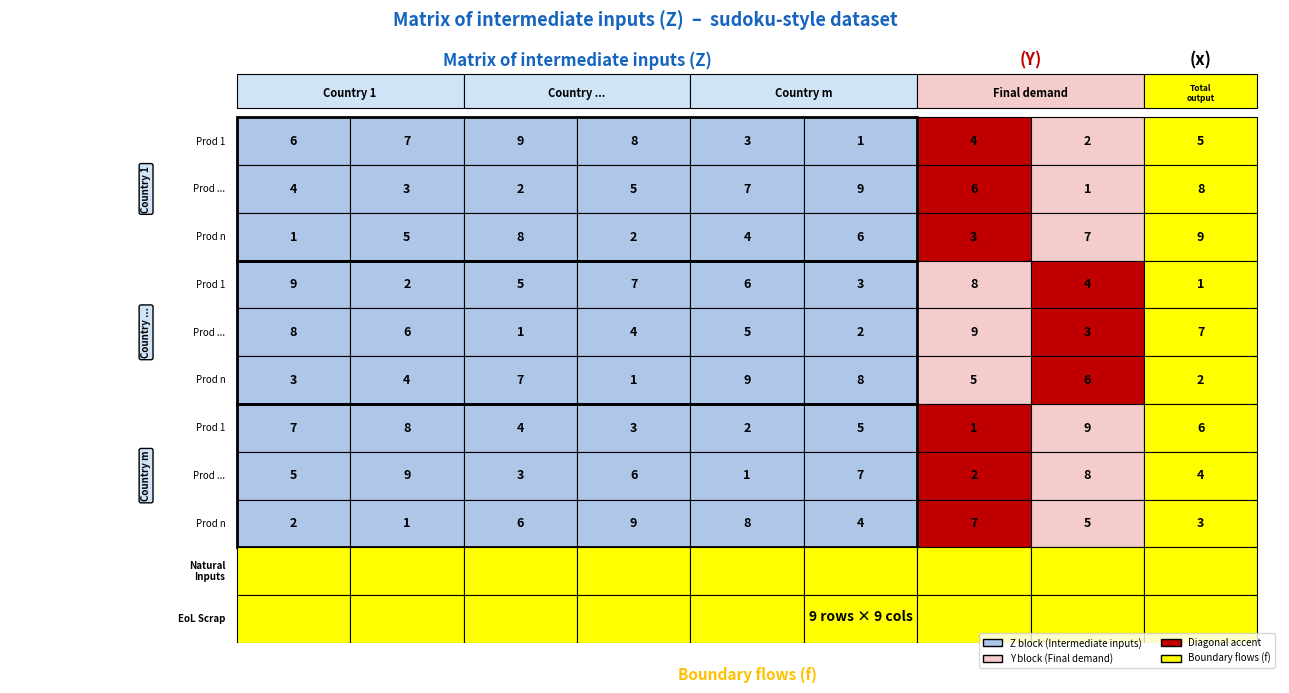

What is the difference between the second highest and second lowest values in the 9 series?

6